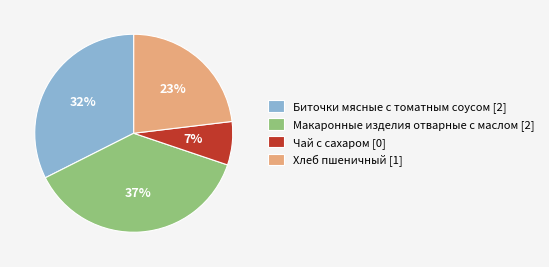

Do Макаронные изделия отварные с маслом [2] and Хлеб пшеничный [1] together represent more than half of the pie?

Yes